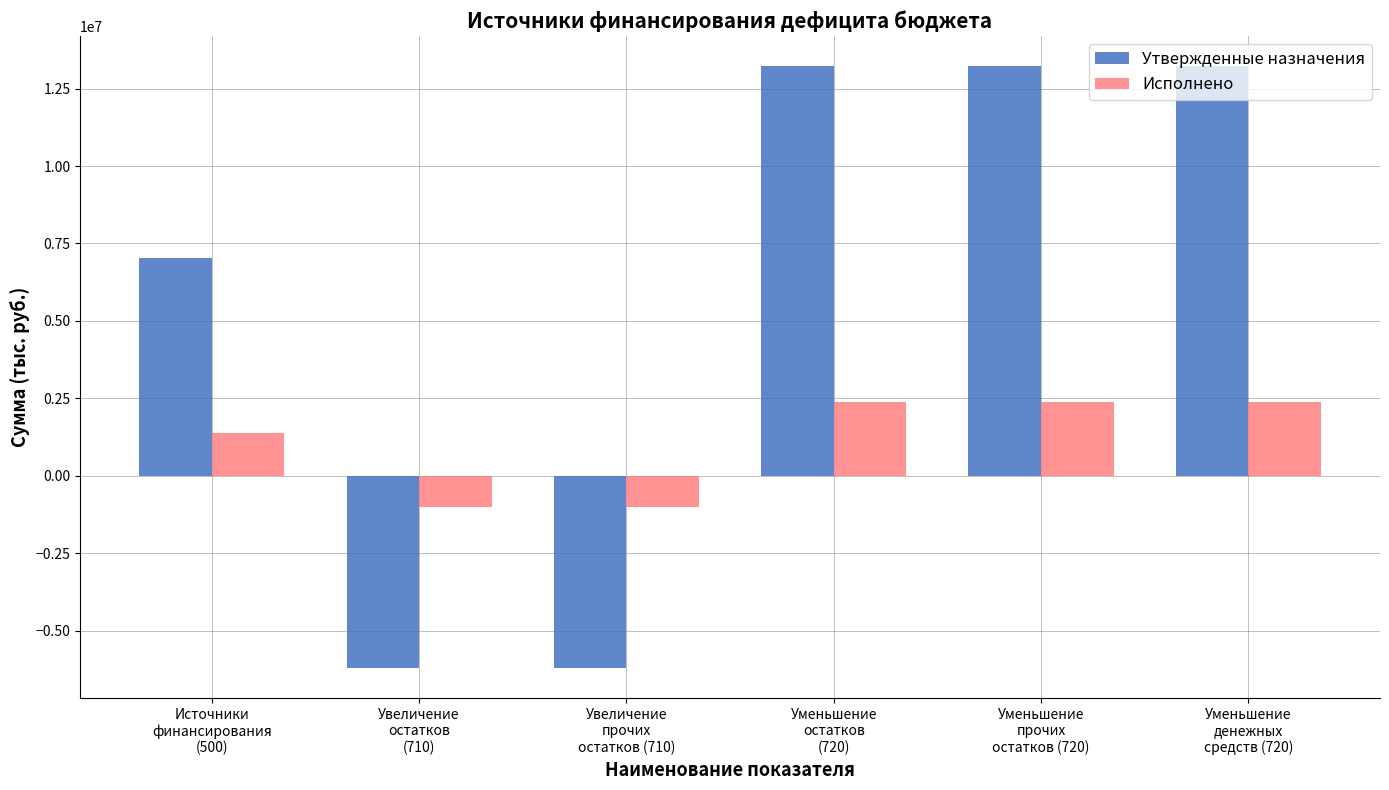

How many values in Утвержденные назначения are above zero?

4